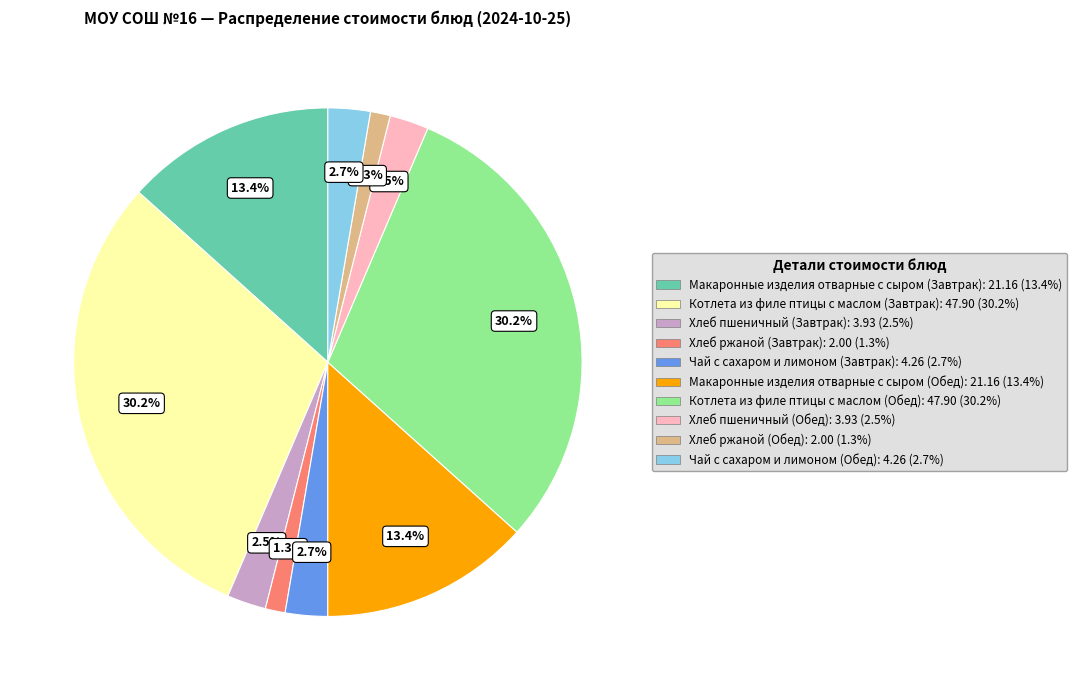

Is the sum of Котлета из филе птицы с маслом (Обед) and Хлеб ржаной (Завтрак) greater than half?

No